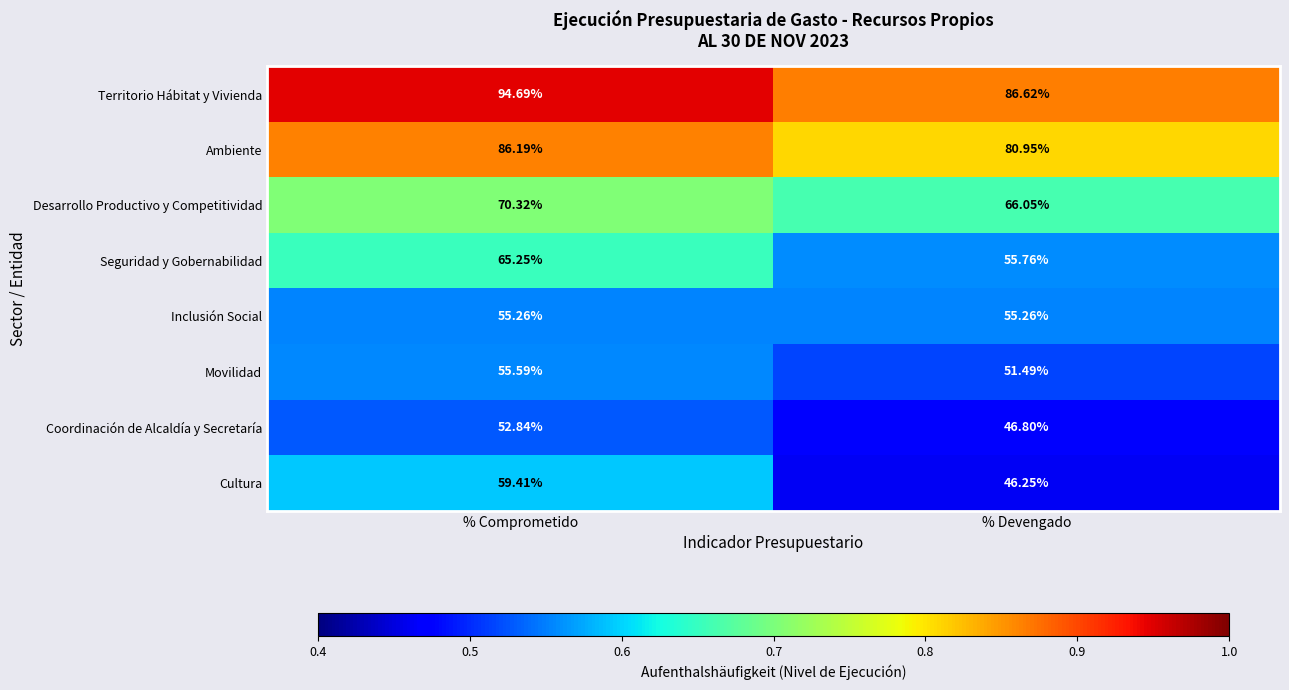

Between % Comprometido and % Devengado, which series saw the biggest shift?

Cultura